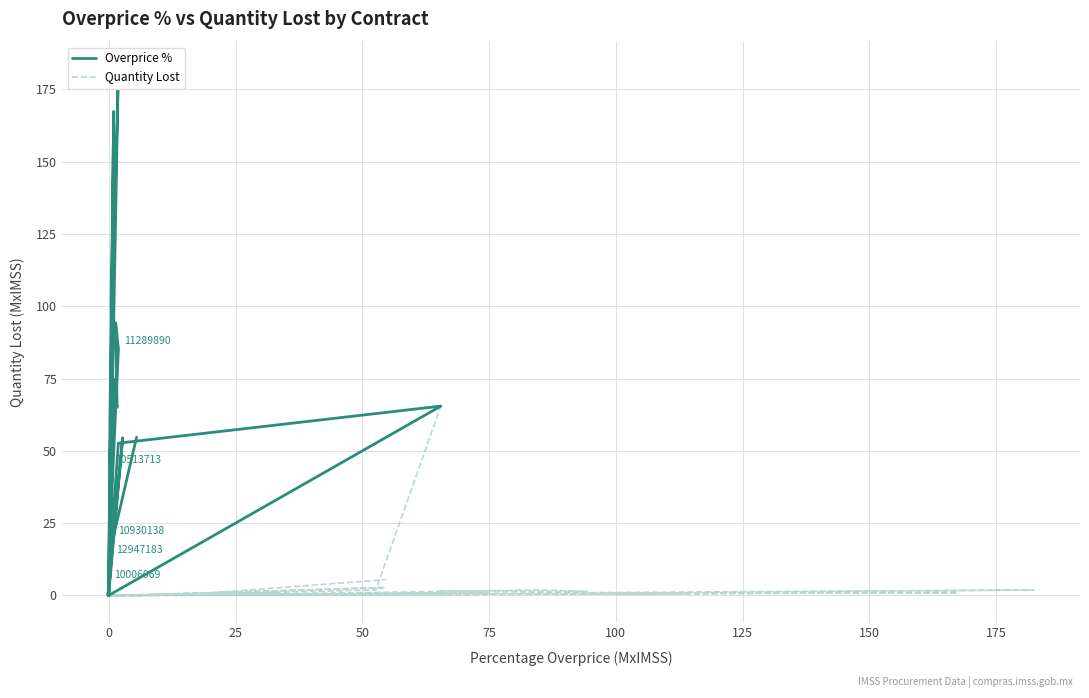

What are all the series names shown in the legend?

Overprice %, Quantity Lost